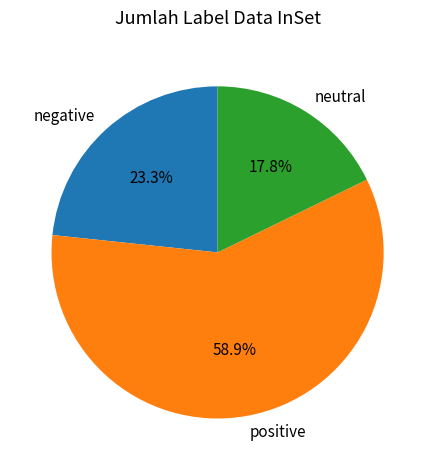

Is positive the majority of the pie?

Yes